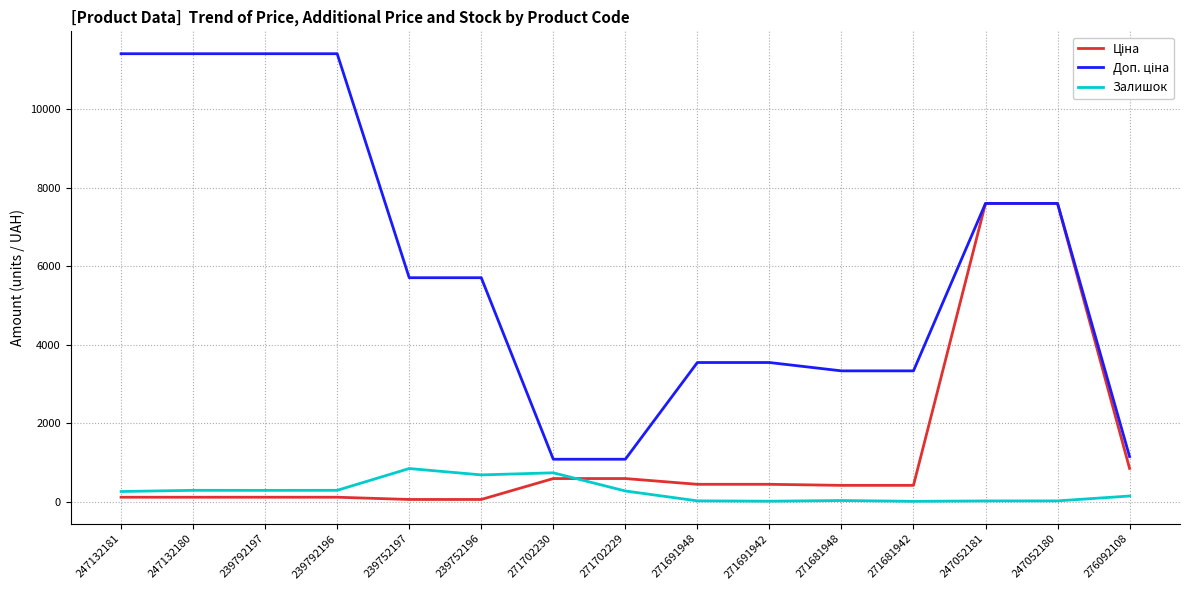

What is the highest value of the Залишок series?

845.0